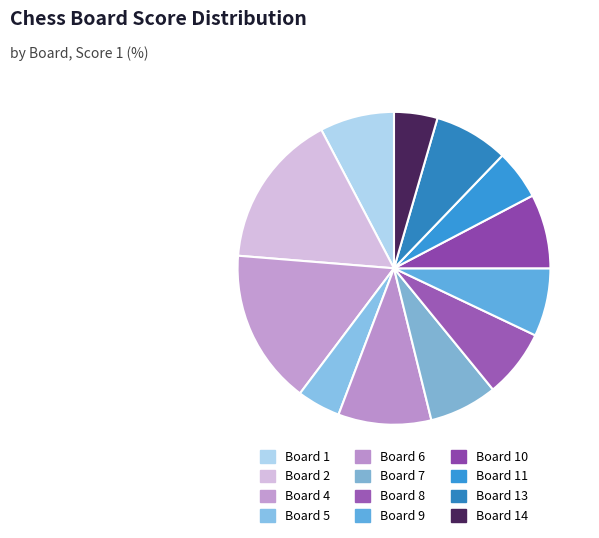

How many segments does this pie chart have?

12